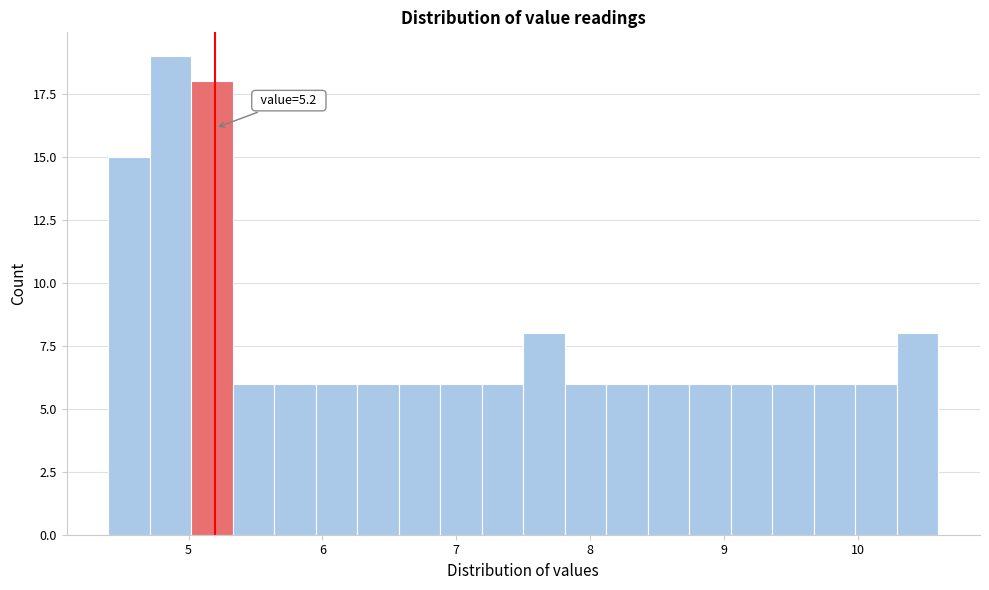

Read against the x-axis, roughly where is the centre of the tallest bar?

4.9